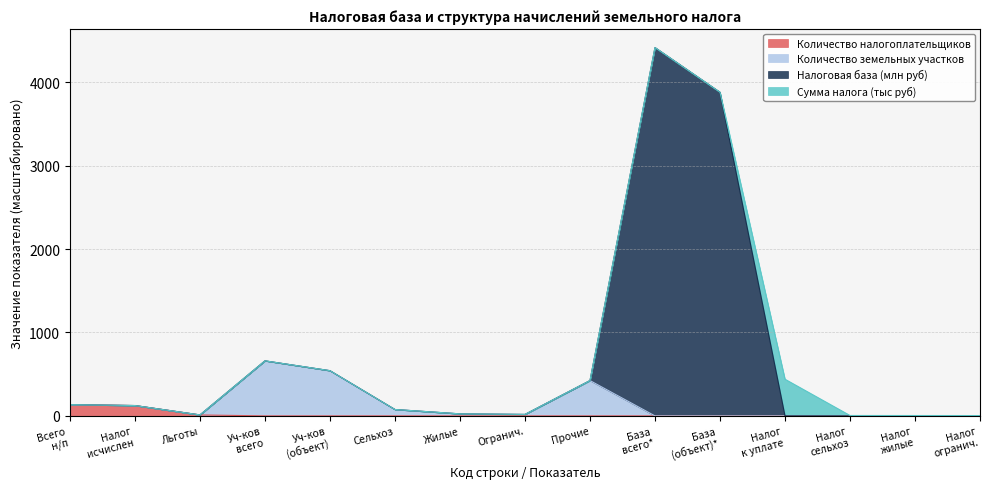

What is the maximum value for Количество налогоплательщиков?

134.8